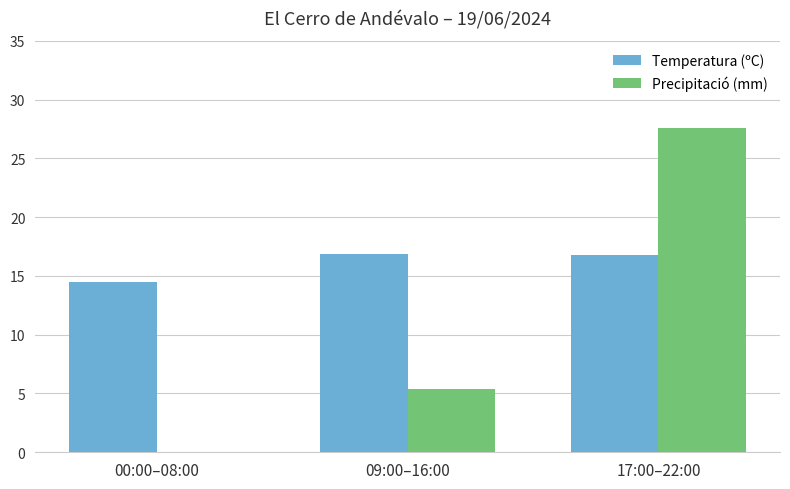

The value of Precipitació (mm) at 00:00–08:00 is 15.2. True or false?

False